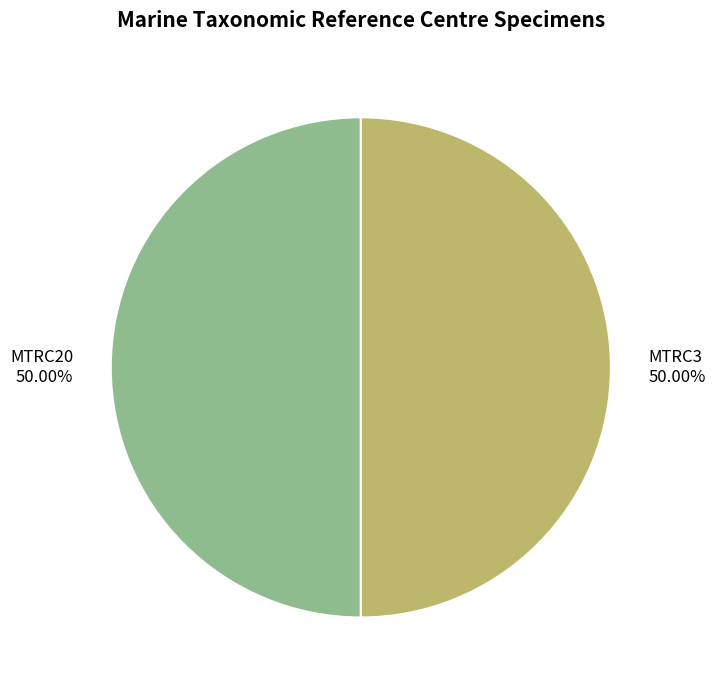

Approximately how many times larger is the value at MTRC3 compared to MTRC20?

1.0